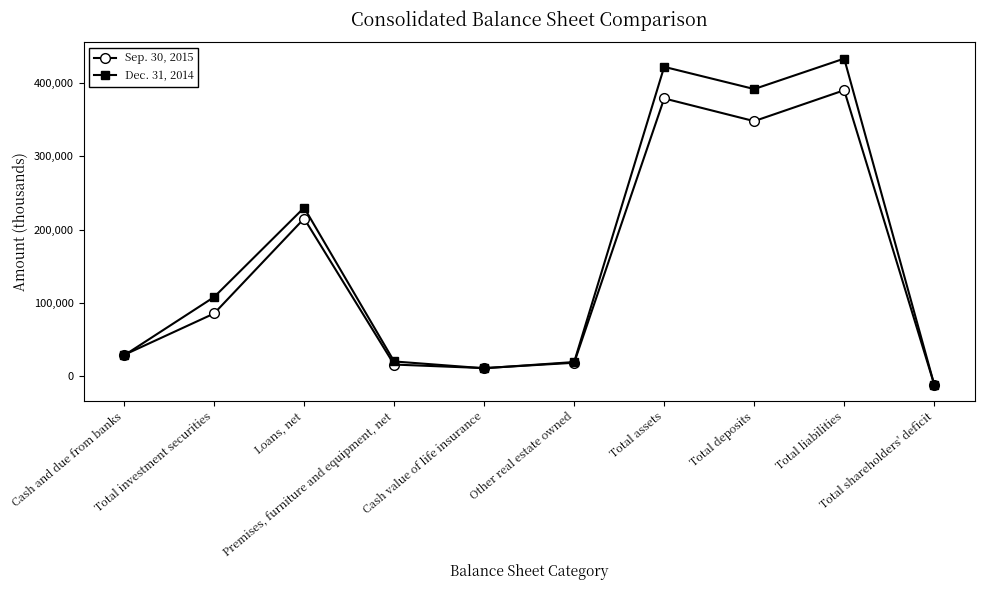

What is the value of the Sep. 30, 2015 point at the 9th from the left?

389722